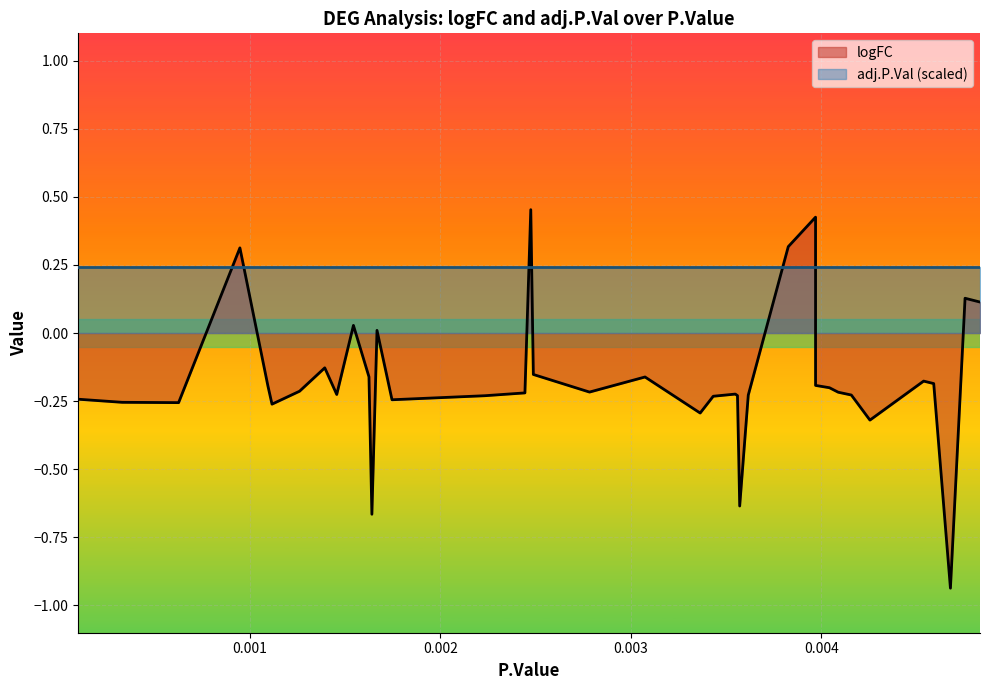

The chart shows a value of -0.2 at MRPS30. True or false?

True